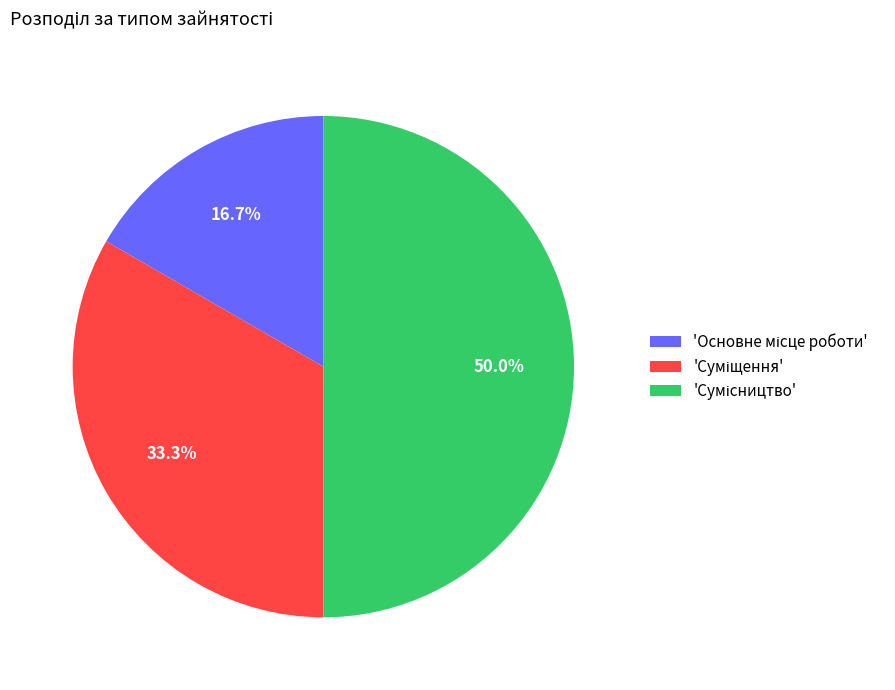

How many slices are in this pie chart?

3